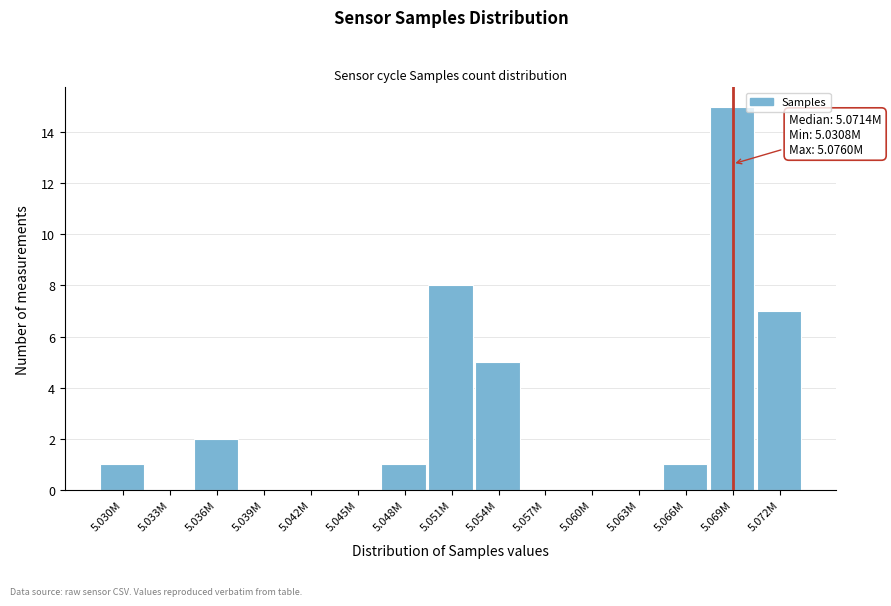

Reading left to right, extract all data points from this chart.

5.030M=1	5.033M=0	5.036M=2	5.039M=0	5.042M=0	5.045M=0	5.048M=1	5.051M=8	5.054M=5	5.057M=0	5.060M=0	5.063M=0	5.066M=1	5.069M=15	5.072M=7